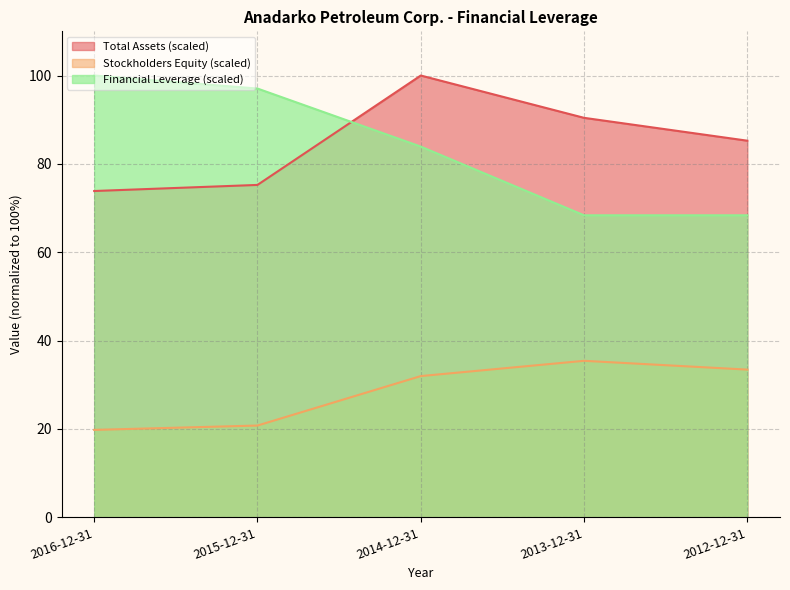

What is the total value across all series at 2015-12-31?

193.1